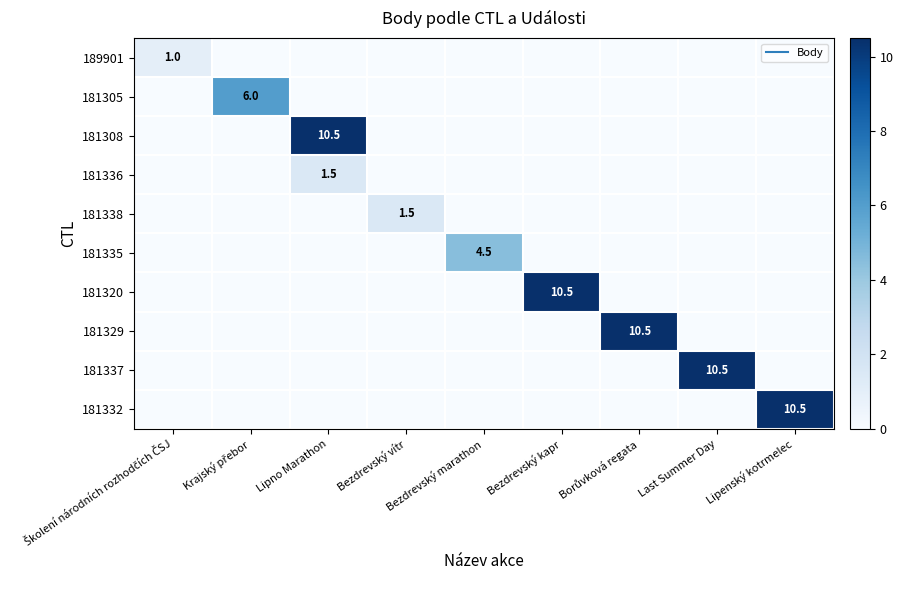

Which category has the lowest value in the 181320 series?

Školení národních rozhodčích ČSJ